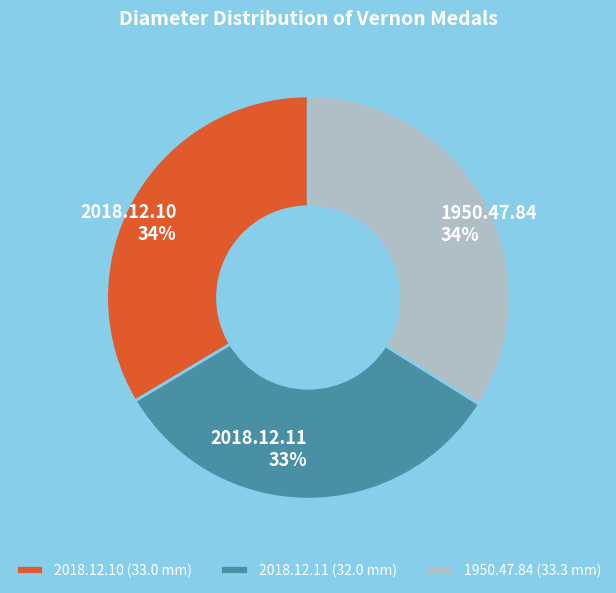

Does 2018.12.10 account for over 50% of the chart?

No